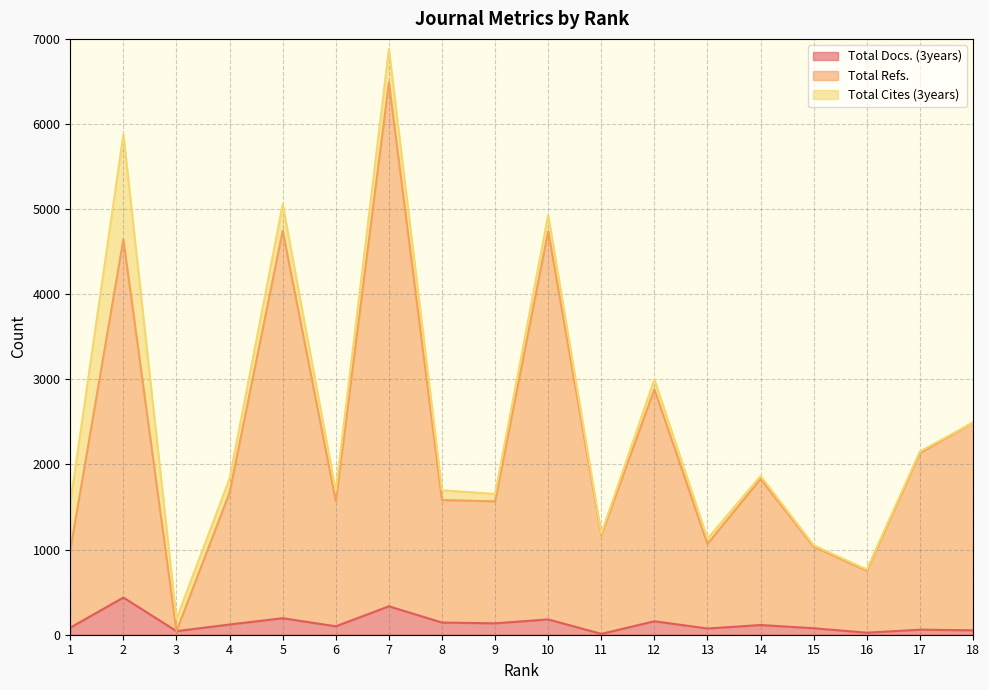

What is the maximum value for Total Refs.?

6486